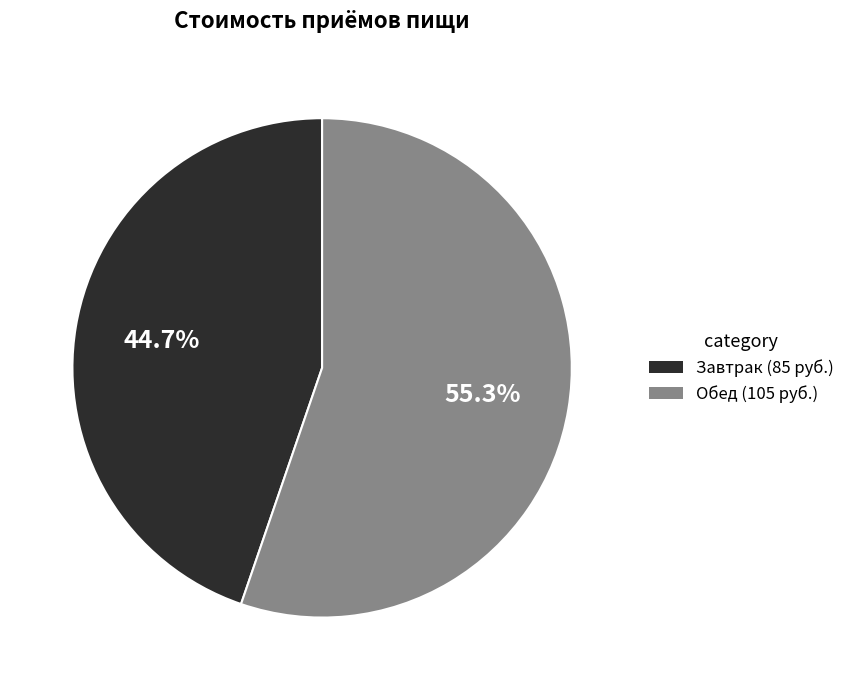

What portion of the pie excludes Обед?

44.7%